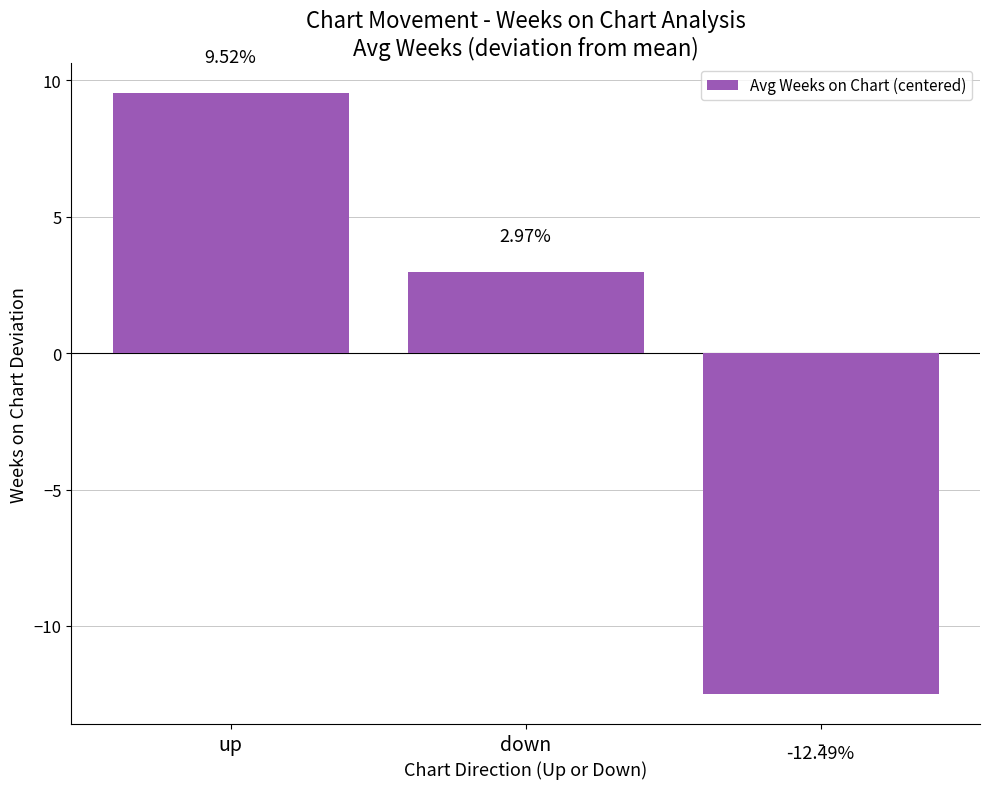

Does the chart contain stacked bars?

No